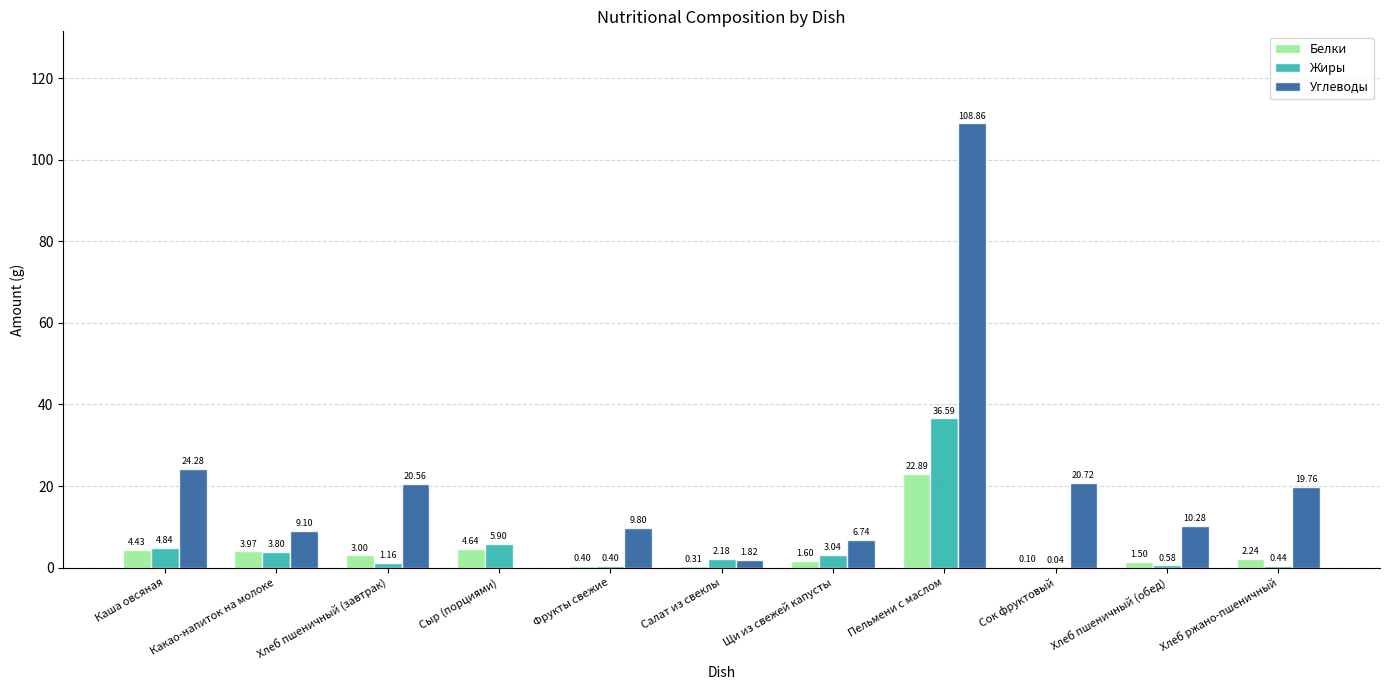

At which category is the sum across all series the highest?

Пельмени с маслом